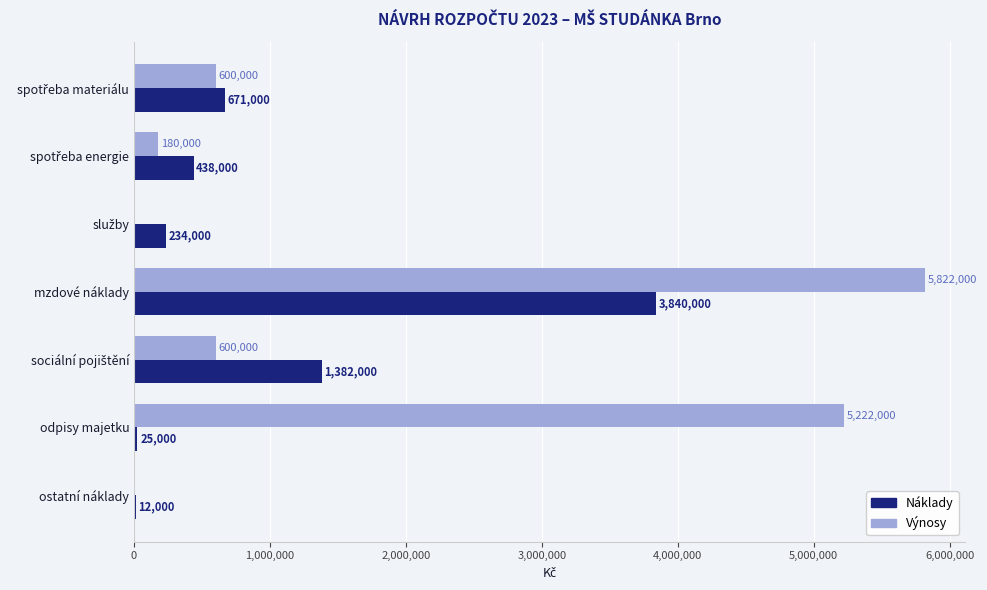

How many categories are shown in the chart?

7